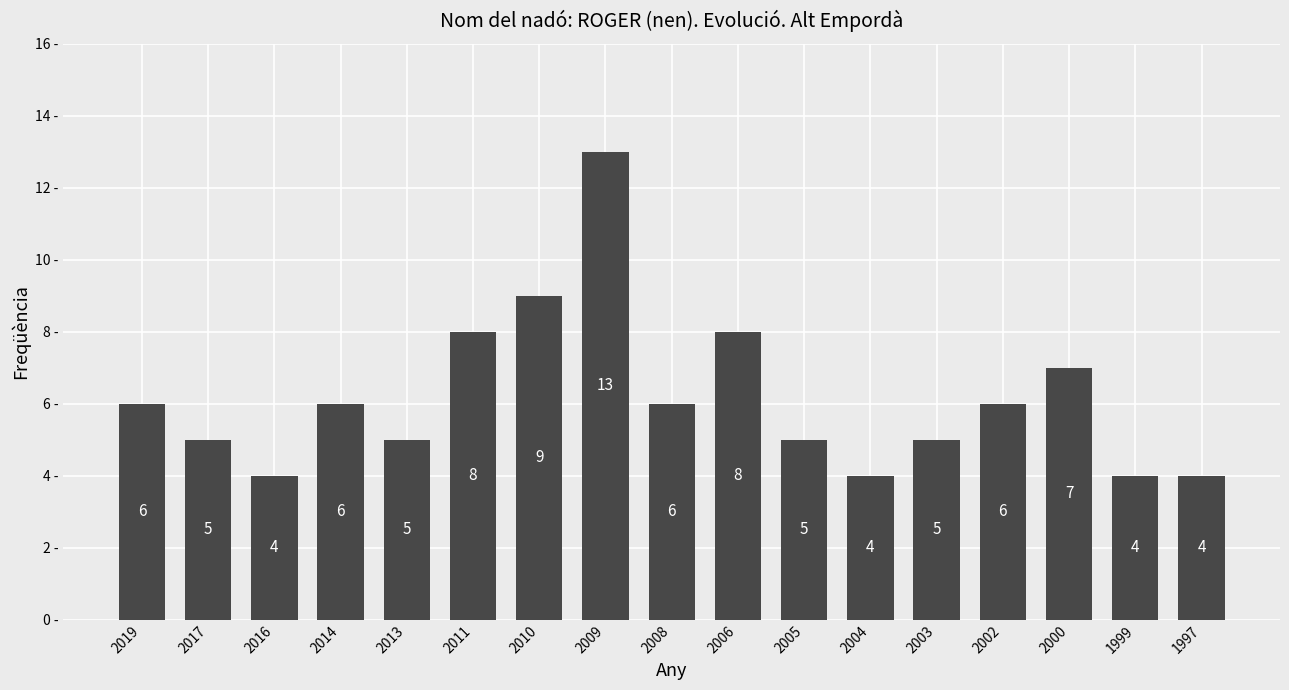

What is the difference between the second highest and minimum values?

5